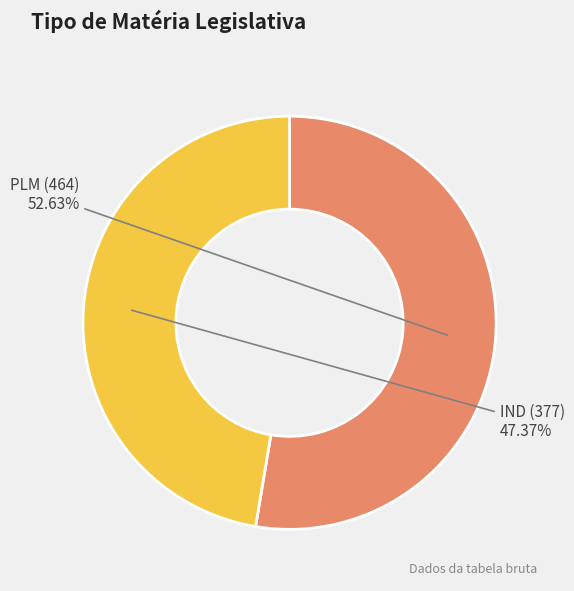

How many slices are in this pie chart?

2